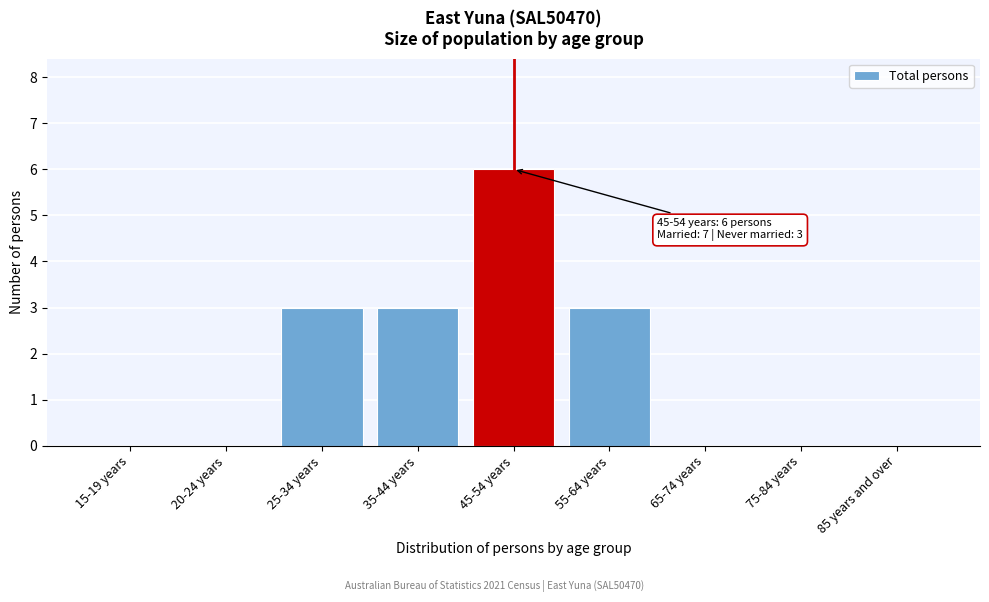

Reading left to right, transcribe all the data shown in this chart.

15-19 years=0	20-24 years=0	25-34 years=3	35-44 years=3	45-54 years=6	55-64 years=3	65-74 years=0	75-84 years=0	85 years and over=0